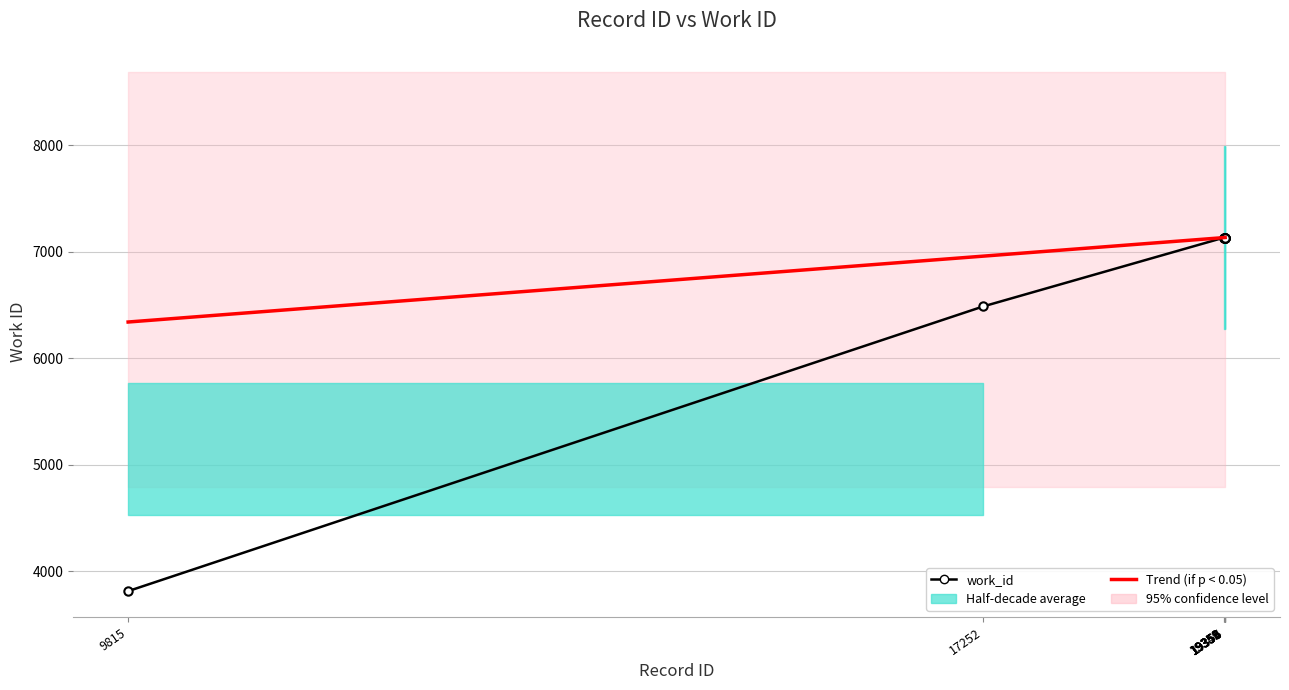

Does the chart display data point markers on the line(s)?

Yes